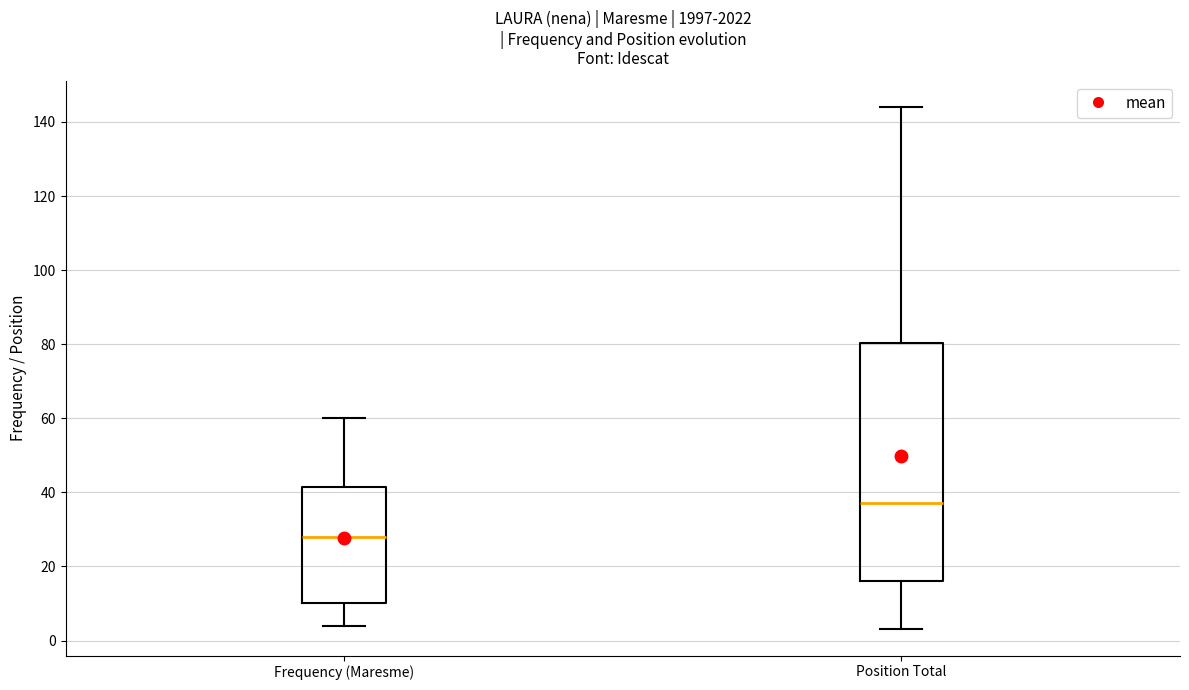

Which box is the tallest, from its lower edge to its upper edge?

Position Total